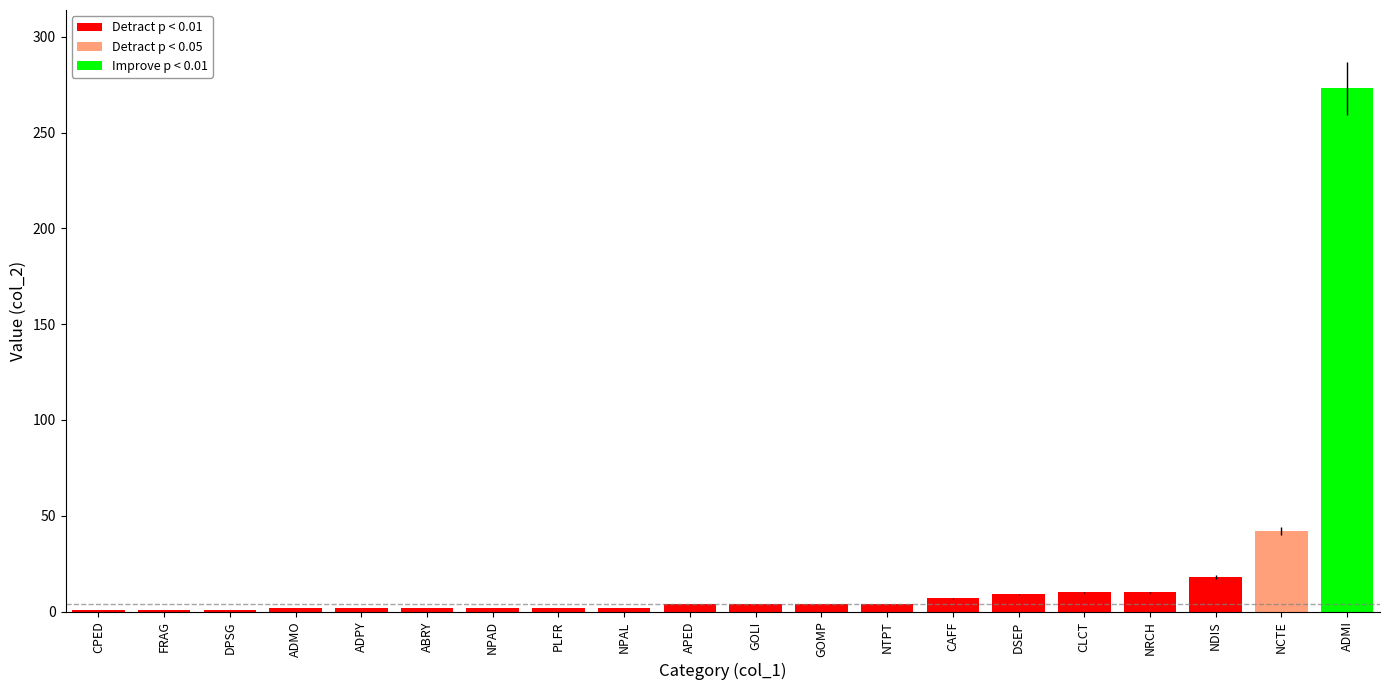

How many categories are shown in the chart?

20